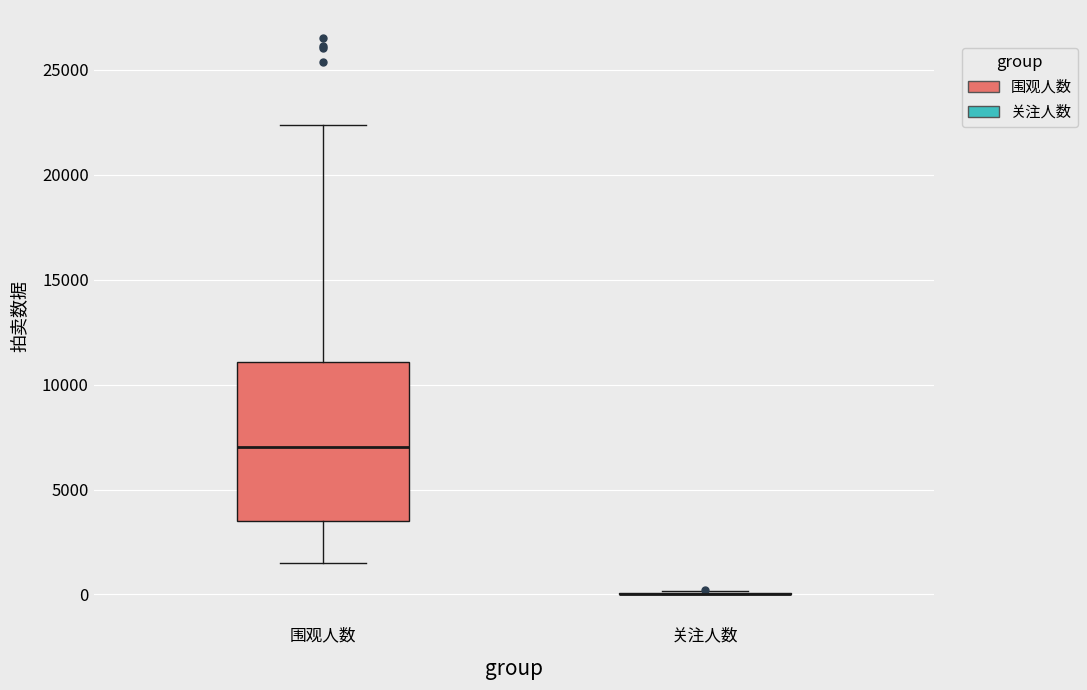

Reading left to right, transcribe this box plot: for each box, give where its median line is, the range the box spans, and where its two whiskers end, as read against the y-axis. The values are not printed on the chart, so give them approximately, as read against the axis.

围观人数: median 7000, box 3500 to 11000, whiskers 1500 to 22500
关注人数: box collapsed to a line at 0, whiskers 0 to 0